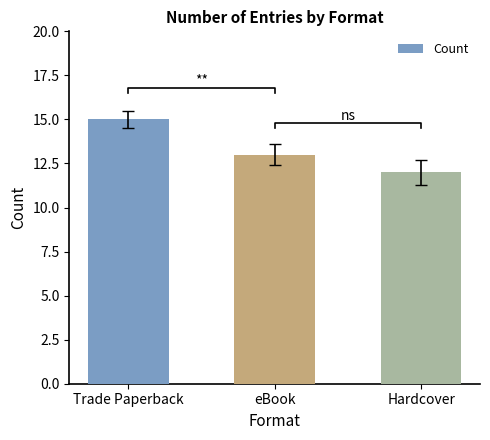

Approximately how many times larger is the value at Hardcover compared to eBook?

0.9